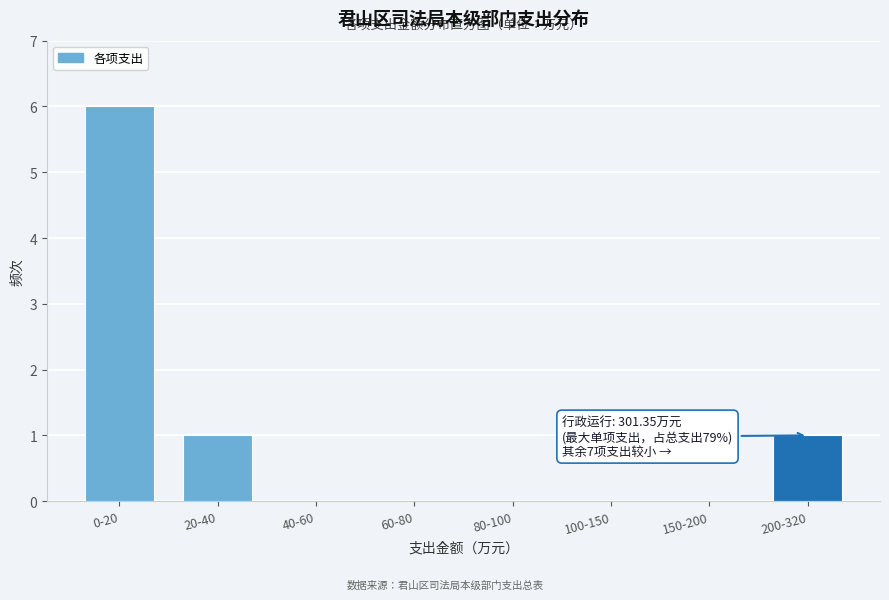

Reading right to left, what are all the values shown in this chart?

200-320=1	150-200=0	100-150=0	80-100=0	60-80=0	40-60=0	20-40=1	0-20=6